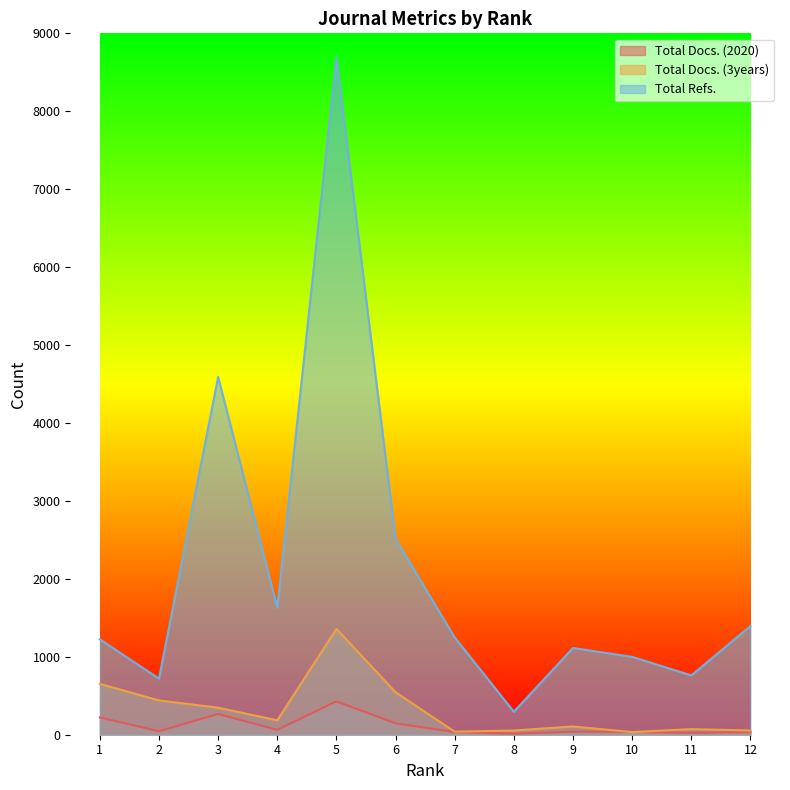

Does the chart display data point markers on the line(s)?

No